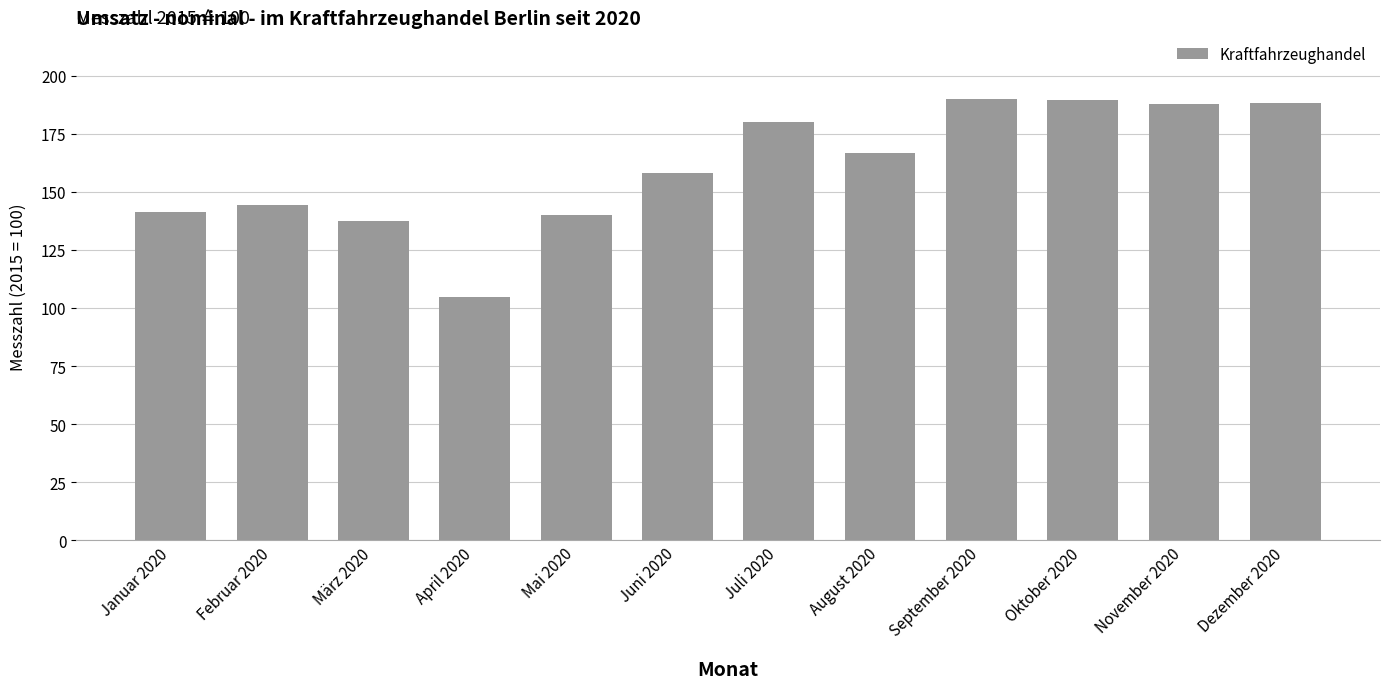

The value at Januar 2020 is 141.3. True or false?

True